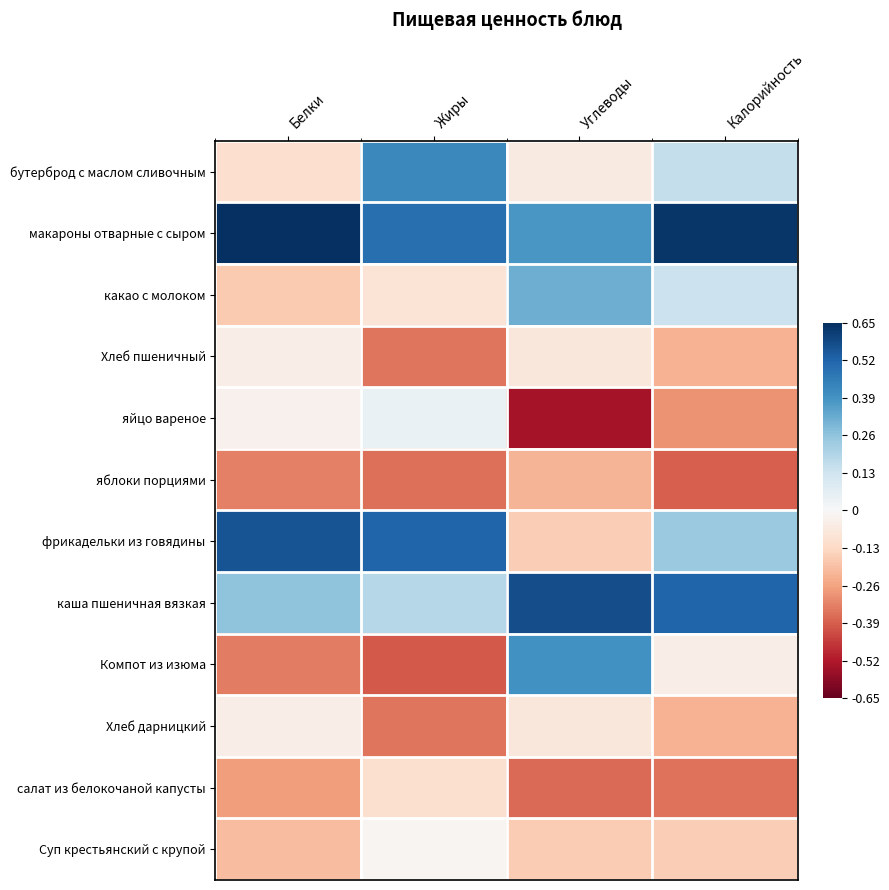

Which category has the lowest value across all series?

Углеводы